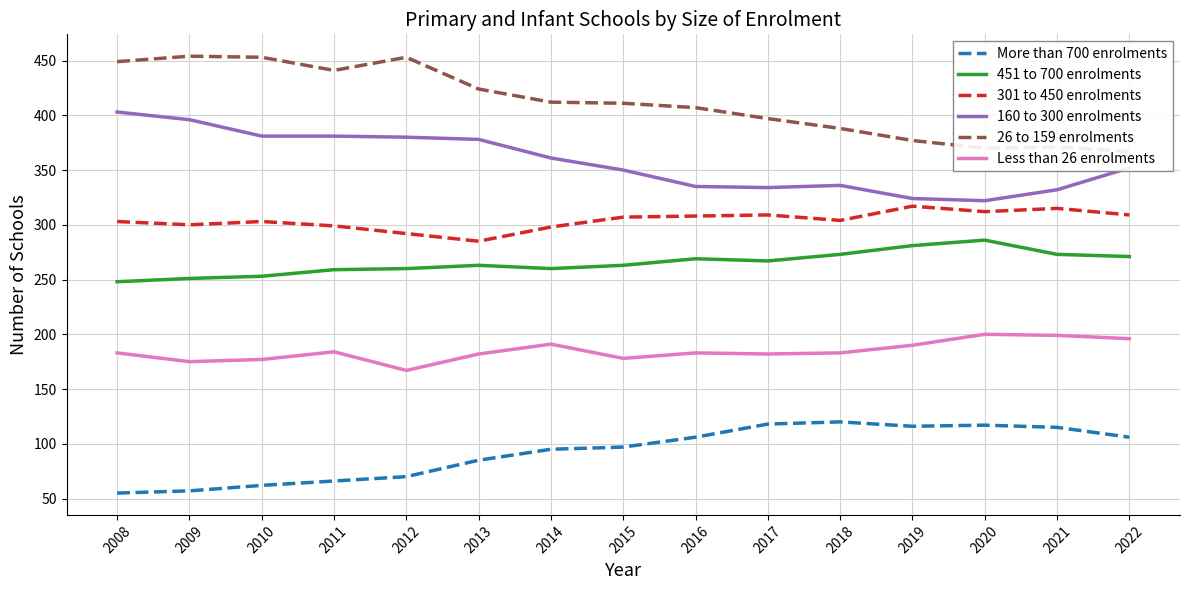

What is the maximum value for 26 to 159 enrolments?

454